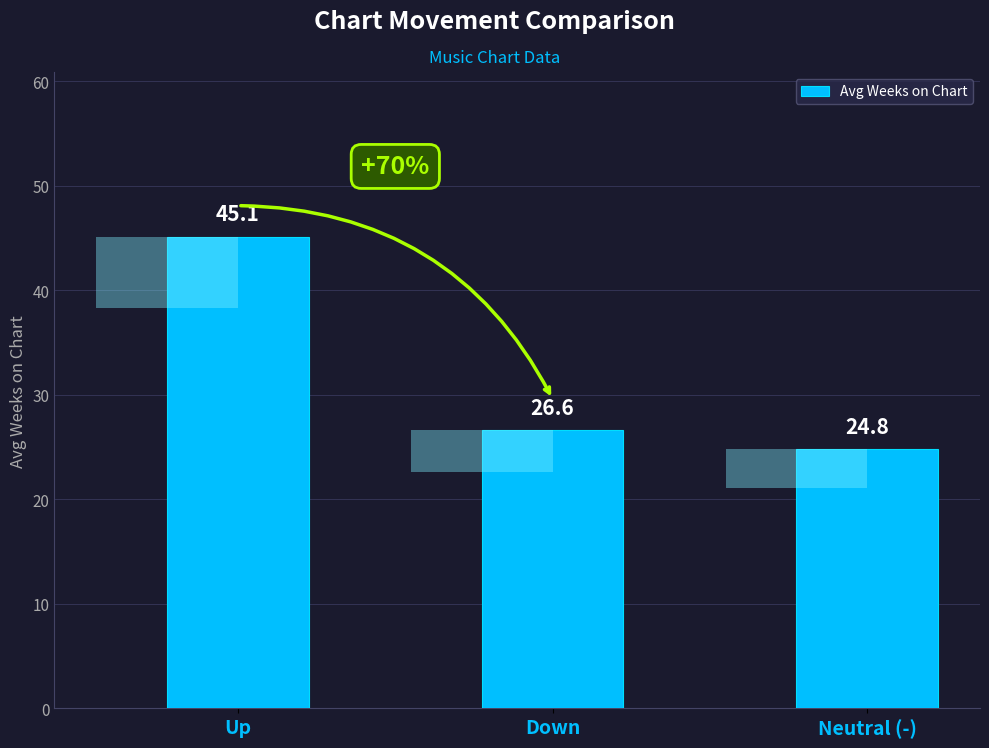

What is the label of the 1st bar from the left?

Up